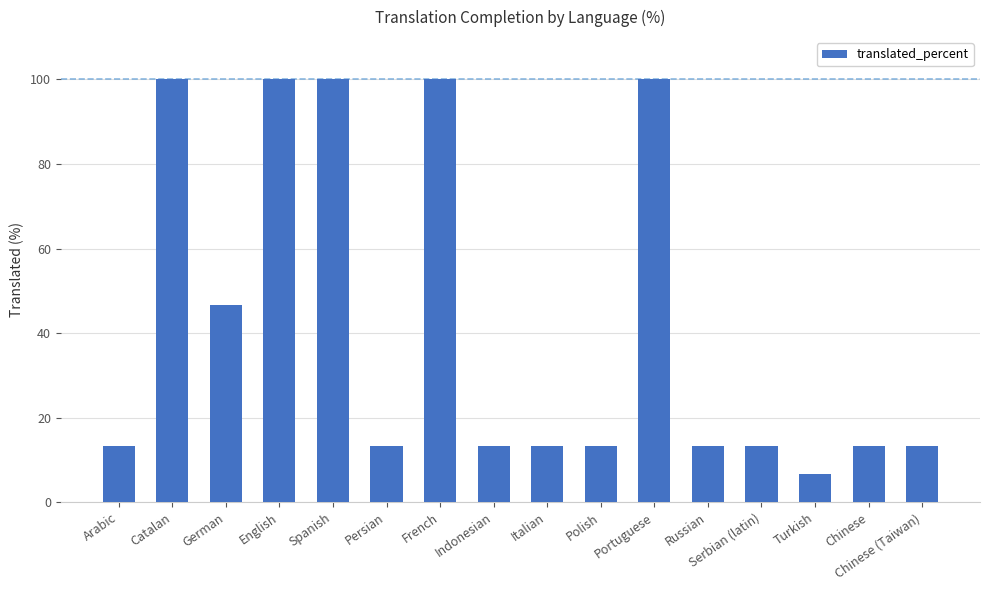

What is the maximum value shown in the chart?

100.0